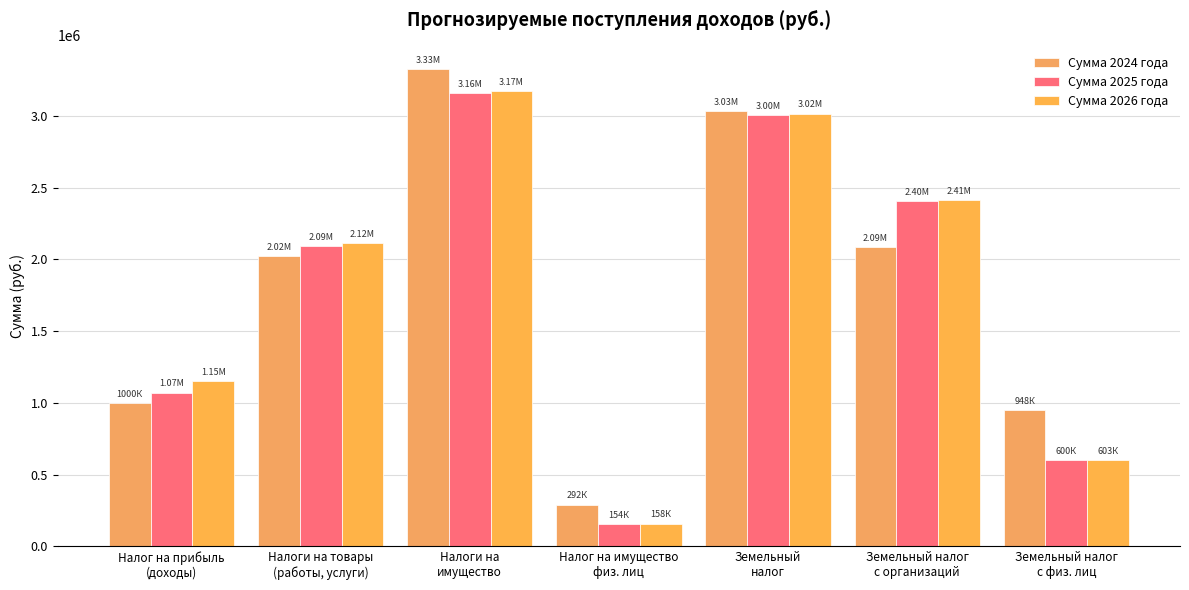

Which label corresponds to the largest value in the chart?

Налоги на
имущество